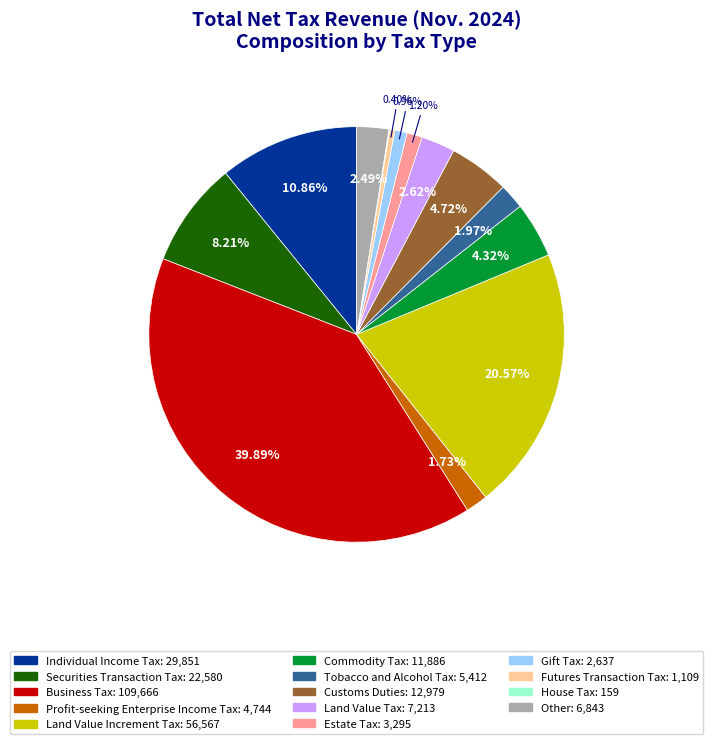

To the nearest percent, what portion does Customs Duties represent?

5%